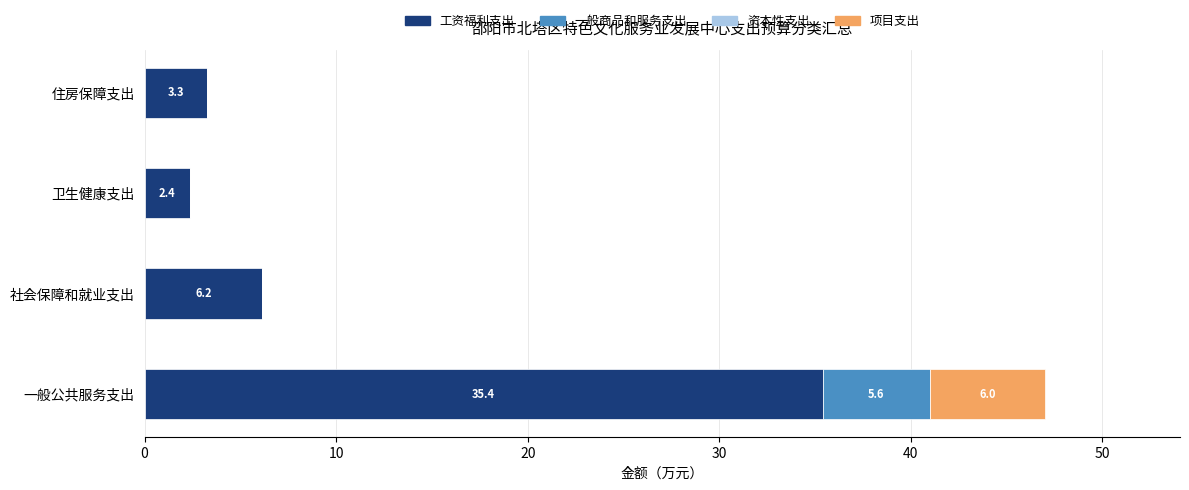

The 工资福利支出 series shows 63.7 at 一般公共服务支出. True or false?

False